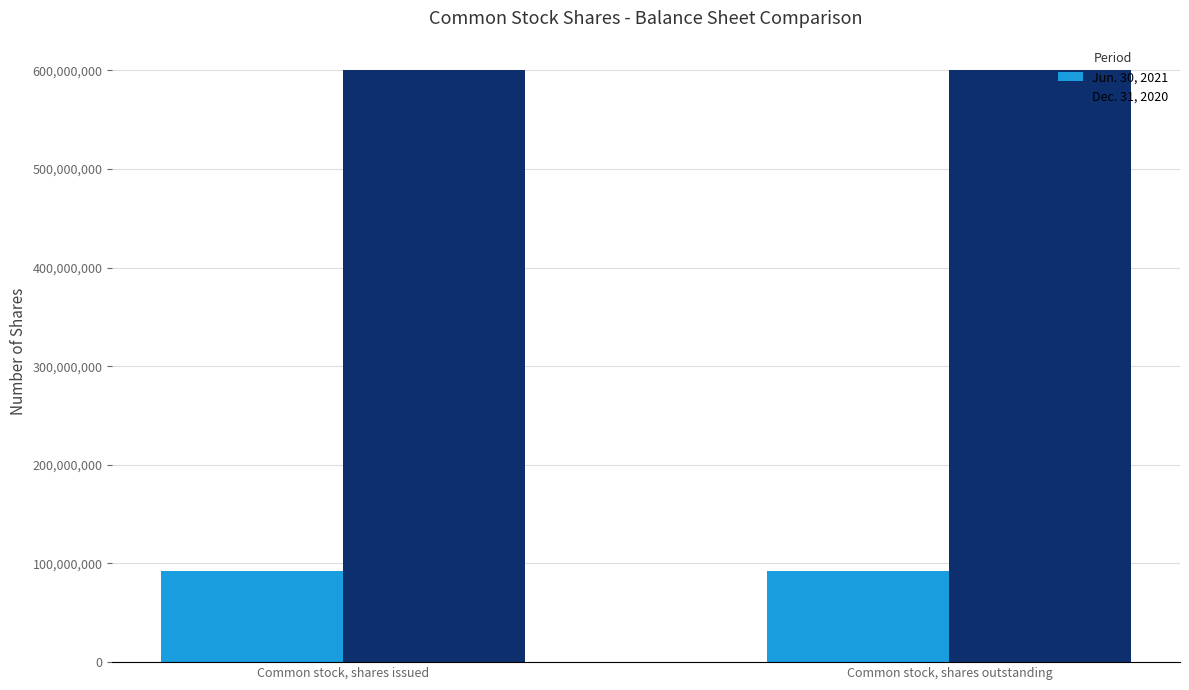

Count the number of data series in this chart.

2